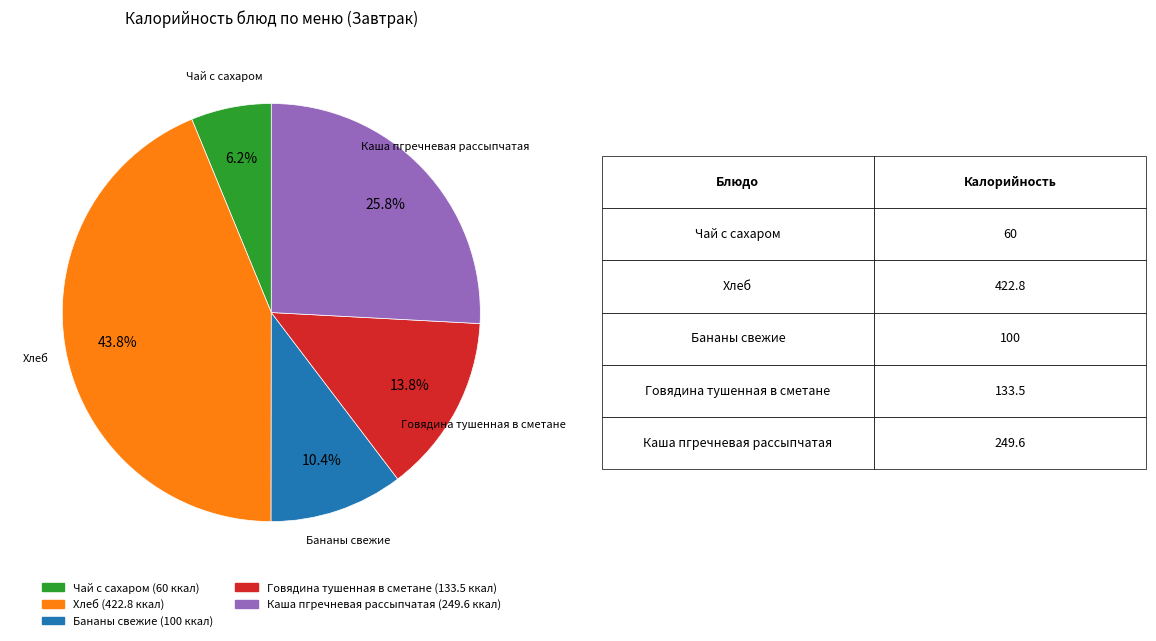

To the nearest percent, what is the combined percentage of Говядина тушенная в сметане and Каша пгречневая рассыпчатая?

40%